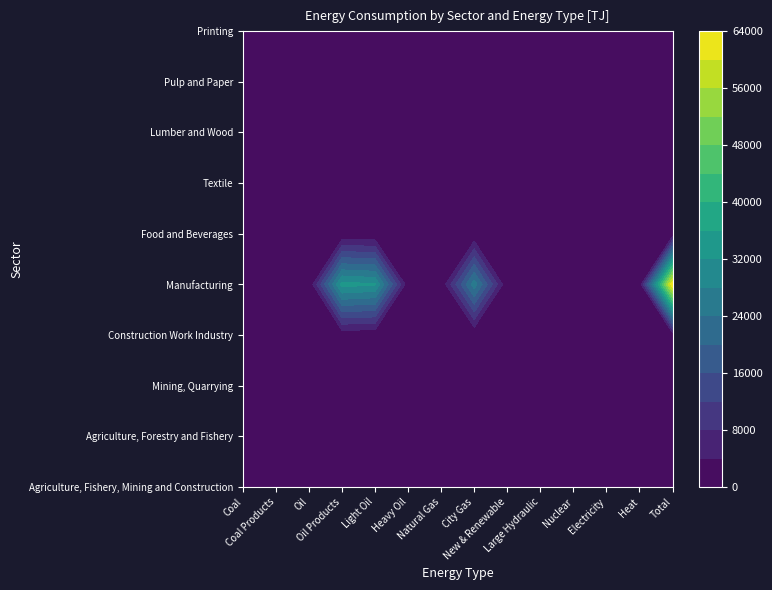

Reading left to right, transcribe all the data shown in this chart.

Agriculture, Fishery, Mining and Construction: Coal=0.0	Coal Products=0.0	Oil=0.0	Oil Products=1443.4	Light Oil=799.4	Heavy Oil=644.0	Natural Gas=10.3	City Gas=34.6	New & Renewable=0.0	Large Hydraulic=0.0	Nuclear=0.0	Electricity=243.8	Heat=0.0	Total=1732.1
Agriculture, Forestry and Fishery: Coal=0.0	Coal Products=0.0	Oil=0.0	Oil Products=414.4	Light Oil=155.5	Heavy Oil=258.9	Natural Gas=0.0	City Gas=0.6	New & Renewable=0.0	Large Hydraulic=0.0	Nuclear=0.0	Electricity=13.6	Heat=0.0	Total=428.6
Mining, Quarrying: Coal=0.0	Coal Products=0.0	Oil=0.0	Oil Products=22.7	Light Oil=20.9	Heavy Oil=1.8	Natural Gas=10.3	City Gas=0.1	New & Renewable=0.0	Large Hydraulic=0.0	Nuclear=0.0	Electricity=9.3	Heat=0.0	Total=42.4
Construction Work Industry: Coal=0.0	Coal Products=0.0	Oil=0.0	Oil Products=1006.3	Light Oil=623.0	Heavy Oil=383.3	Natural Gas=0.0	City Gas=33.9	New & Renewable=0.0	Large Hydraulic=0.0	Nuclear=0.0	Electricity=220.9	Heat=0.0	Total=1261.1
Manufacturing: Coal=198.0	Coal Products=184.6	Oil=1.0	Oil Products=33543.9	Light Oil=32407.2	Heavy Oil=1136.5	Natural Gas=543.6	City Gas=26216.4	New & Renewable=309.1	Large Hydraulic=0.0	Nuclear=0.0	Electricity=2065.1	Heat=747.7	Total=63809.2
Food and Beverages: Coal=2.3	Coal Products=0.2	Oil=0.0	Oil Products=212.1	Light Oil=30.7	Heavy Oil=181.4	Natural Gas=17.0	City Gas=244.5	New & Renewable=2.5	Large Hydraulic=0.0	Nuclear=0.0	Electricity=281.4	Heat=15.4	Total=775.4
Textile: Coal=0.2	Coal Products=0.0	Oil=0.0	Oil Products=5.0	Light Oil=2.1	Heavy Oil=2.9	Natural Gas=0.0	City Gas=4.4	New & Renewable=0.0	Large Hydraulic=0.0	Nuclear=0.0	Electricity=11.1	Heat=0.0	Total=20.7
Lumber and Wood: Coal=0.0	Coal Products=0.0	Oil=0.0	Oil Products=15.2	Light Oil=7.2	Heavy Oil=8.0	Natural Gas=0.0	City Gas=1.0	New & Renewable=127.9	Large Hydraulic=0.0	Nuclear=0.0	Electricity=25.8	Heat=0.0	Total=169.9
Pulp and Paper: Coal=162.3	Coal Products=0.0	Oil=0.0	Oil Products=17.2	Light Oil=0.1	Heavy Oil=17.2	Natural Gas=0.0	City Gas=1.9	New & Renewable=151.8	Large Hydraulic=0.0	Nuclear=0.0	Electricity=4.5	Heat=0.1	Total=337.9
Printing: Coal=0.0	Coal Products=0.0	Oil=0.0	Oil Products=8.2	Light Oil=6.4	Heavy Oil=1.7	Natural Gas=11.9	City Gas=53.4	New & Renewable=0.0	Large Hydraulic=0.0	Nuclear=0.0	Electricity=213.6	Heat=0.0	Total=287.0